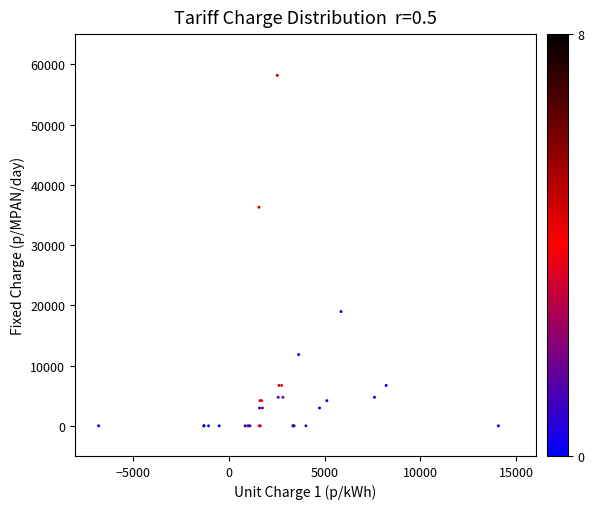

What Y value in the scatter plot is closest to 29080?

36270